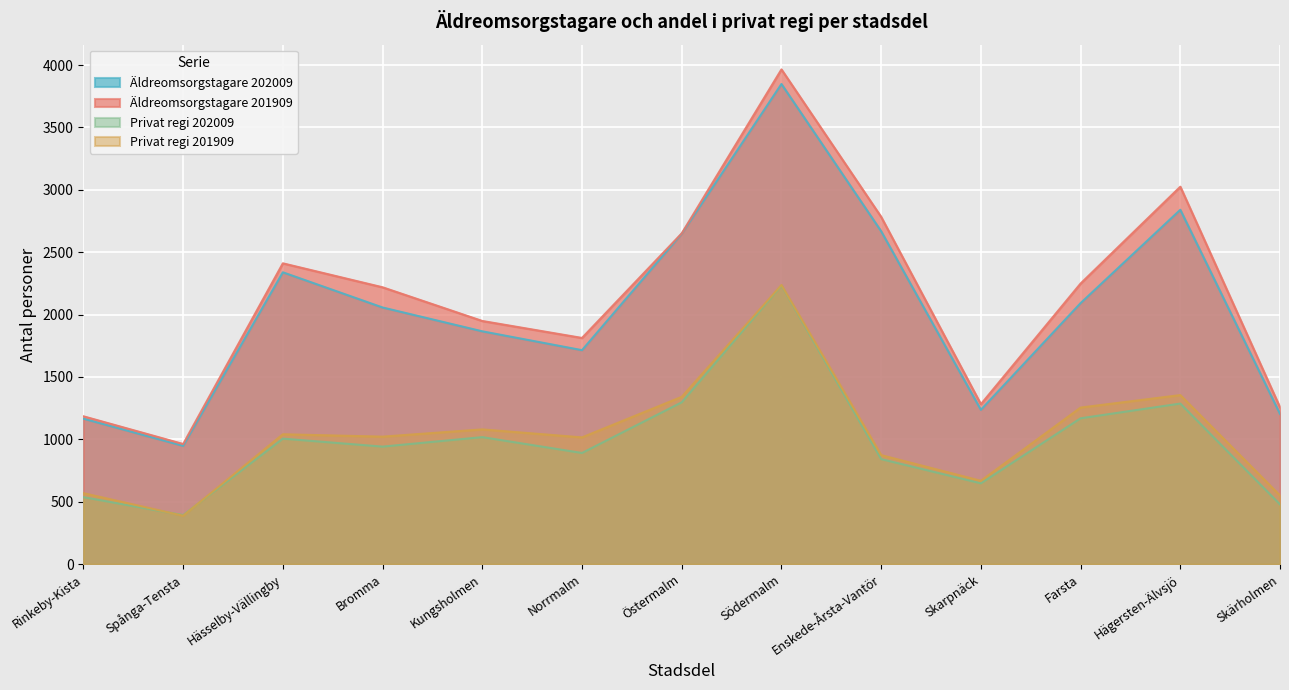

What value does the Äldreomsorgstagare 202009 series have at Farsta, to the nearest 50?

2100